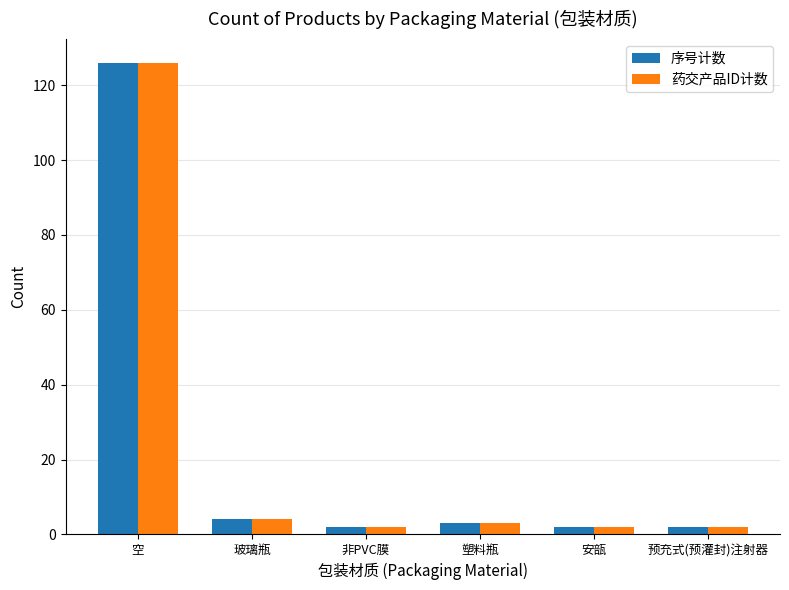

At which category does the chart reach its peak across all series?

空